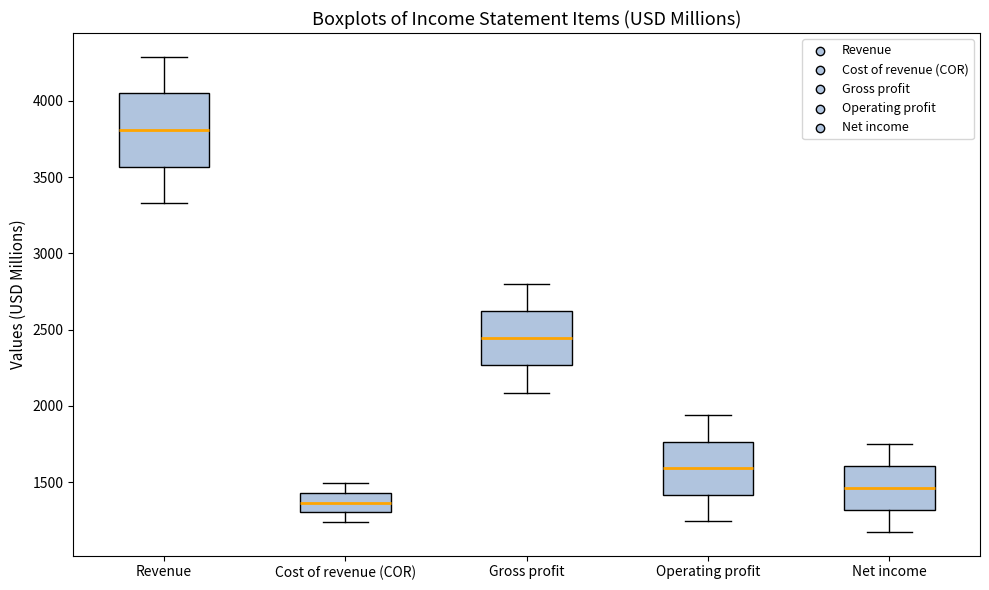

Reading left to right, read every box against the y-axis: the position of its median line, the range the box covers, and the ends of its whiskers. The values are not printed on the chart, so give them approximately, as read against the axis.

Revenue: median 3800, box 3550 to 4050, whiskers 3350 to 4300
Cost of revenue (COR): median 1350, box 1300 to 1450, whiskers 1250 to 1500
Gross profit: median 2450, box 2250 to 2600, whiskers 2100 to 2800
Operating profit: median 1600, box 1400 to 1750, whiskers 1250 to 1950
Net income: median 1450, box 1300 to 1600, whiskers 1150 to 1750